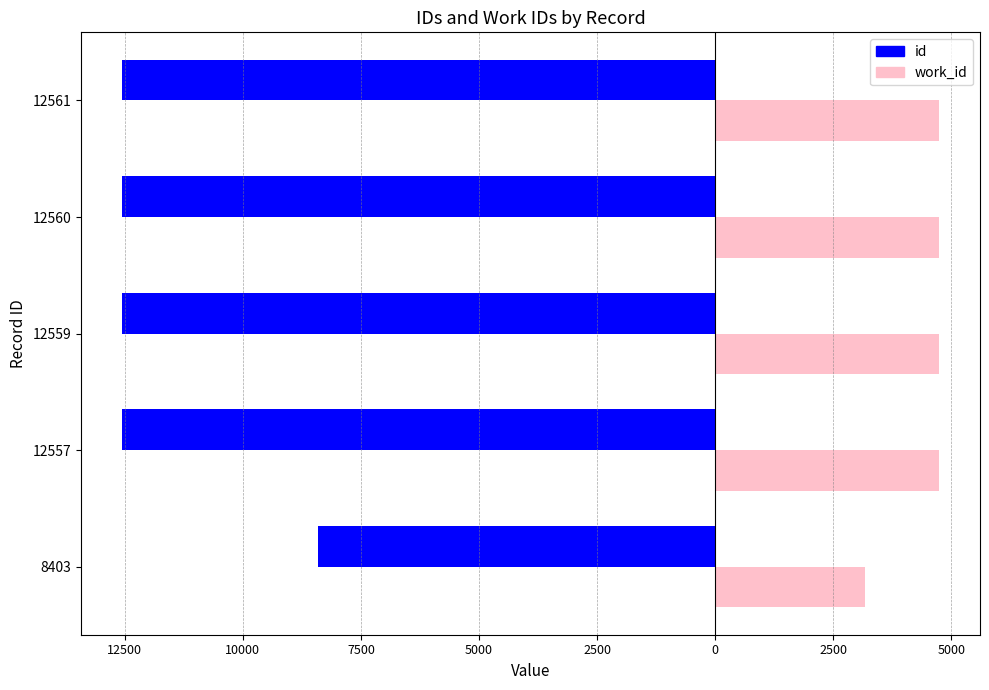

What is the value of the work_id bar at the 4th from the left?

4745